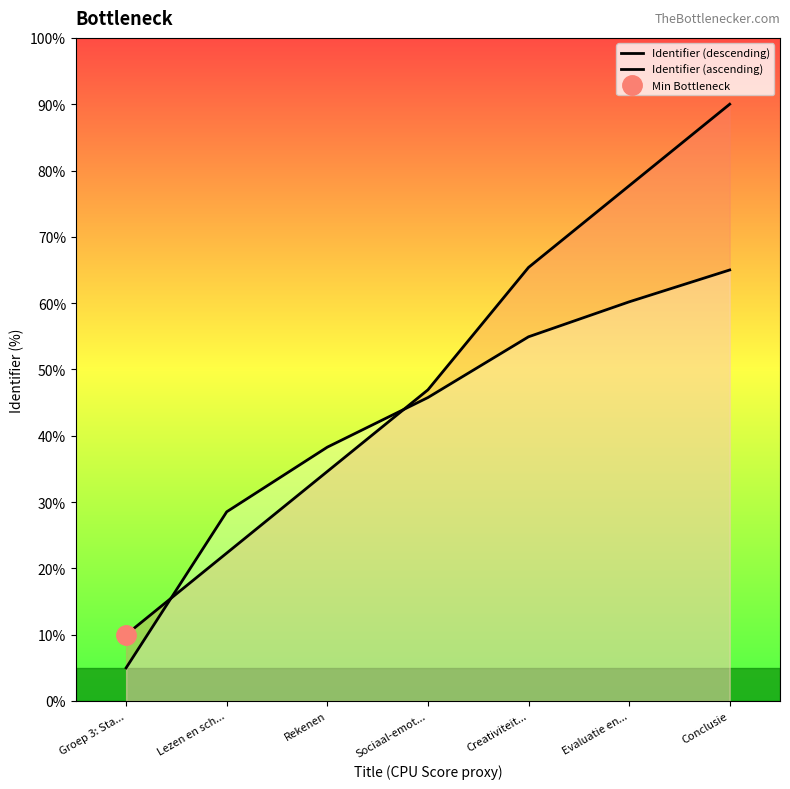

Which label corresponds to the smallest value in the chart?

Groep 3: Sta...